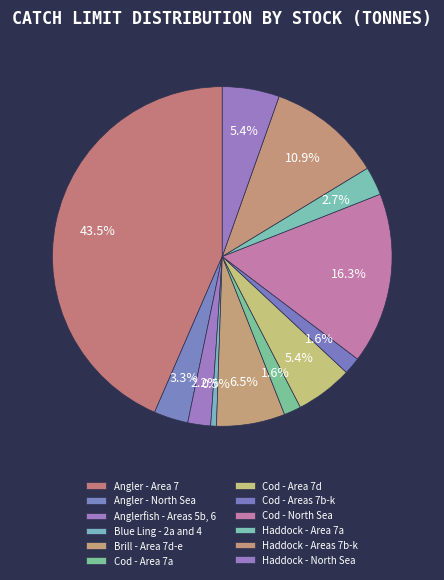

Which slice is the largest?

Angler - Area 7